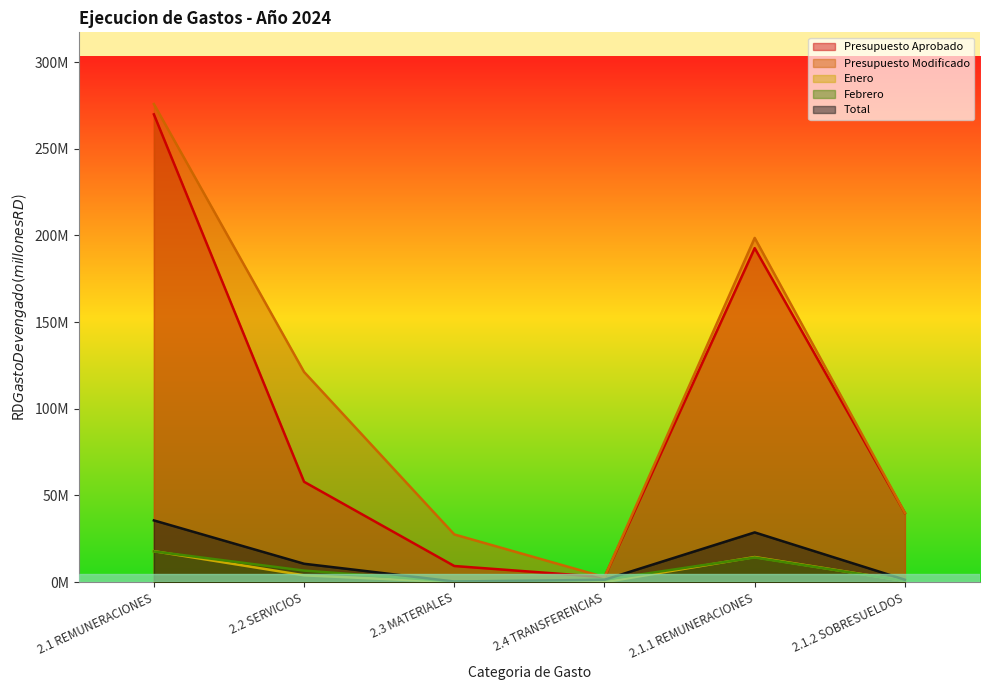

What is the total value across all series at 2.1.2 SOBRESUELDOS?

82.7